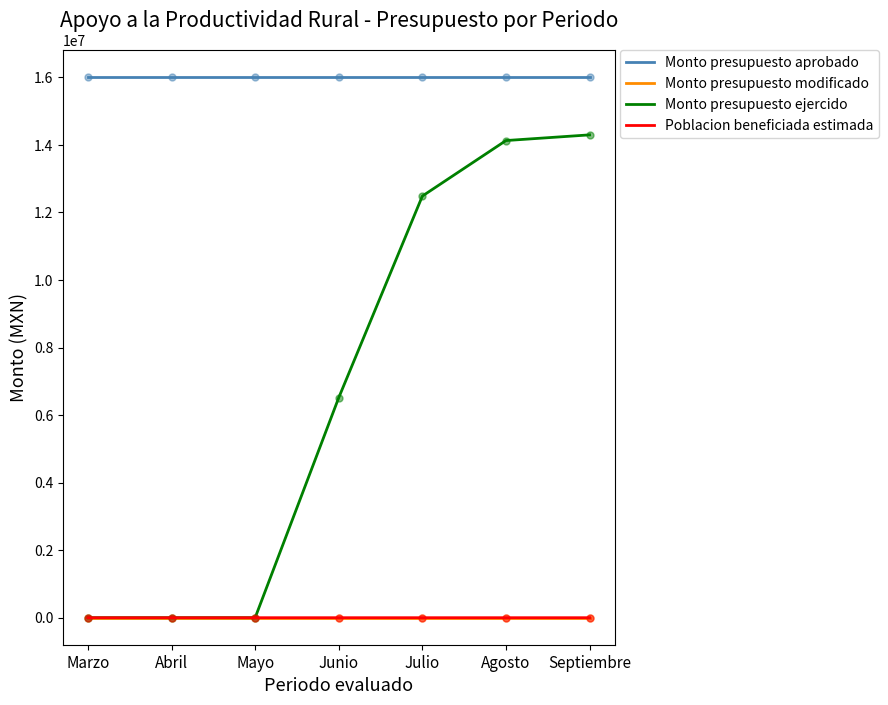

The Monto presupuesto ejercido series shows 6289706 at Septiembre. True or false?

False